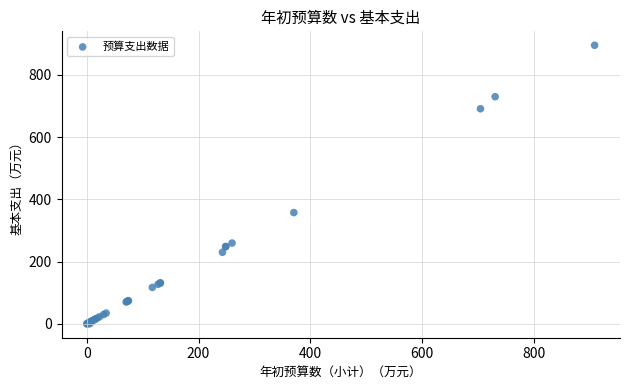

What Y value in the scatter plot is closest to 447?

357.8